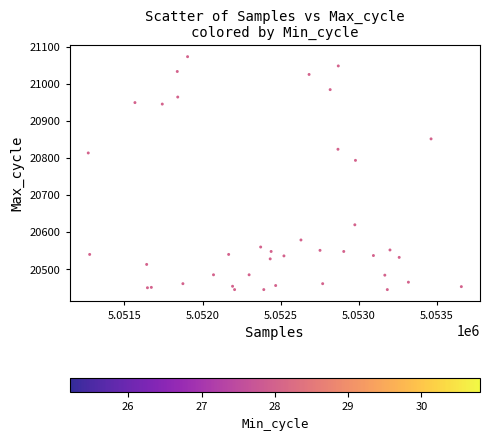

What Y value in the scatter plot is closest to 20758?

20793